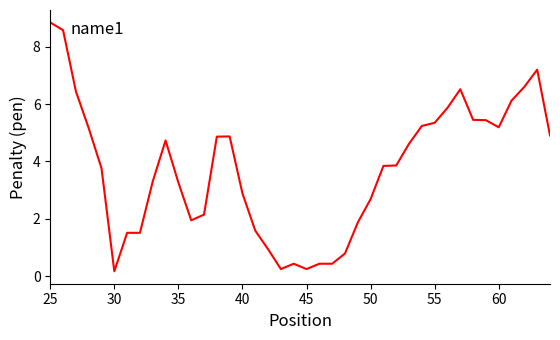

Count the number of categories in the chart.

40